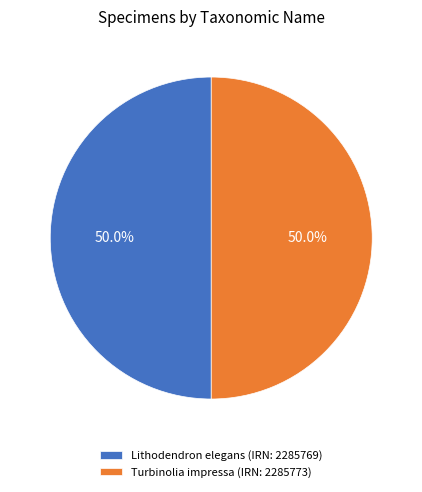

To the nearest percent, what portion does Turbinolia impressa represent?

50%